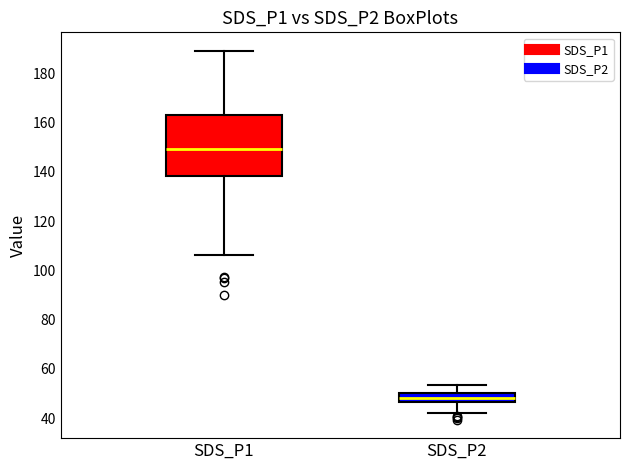

Where does the median line of the box for SDS_P2 sit on the y-axis? The values are not printed on the chart, so give them approximately, as read against the axis.

48